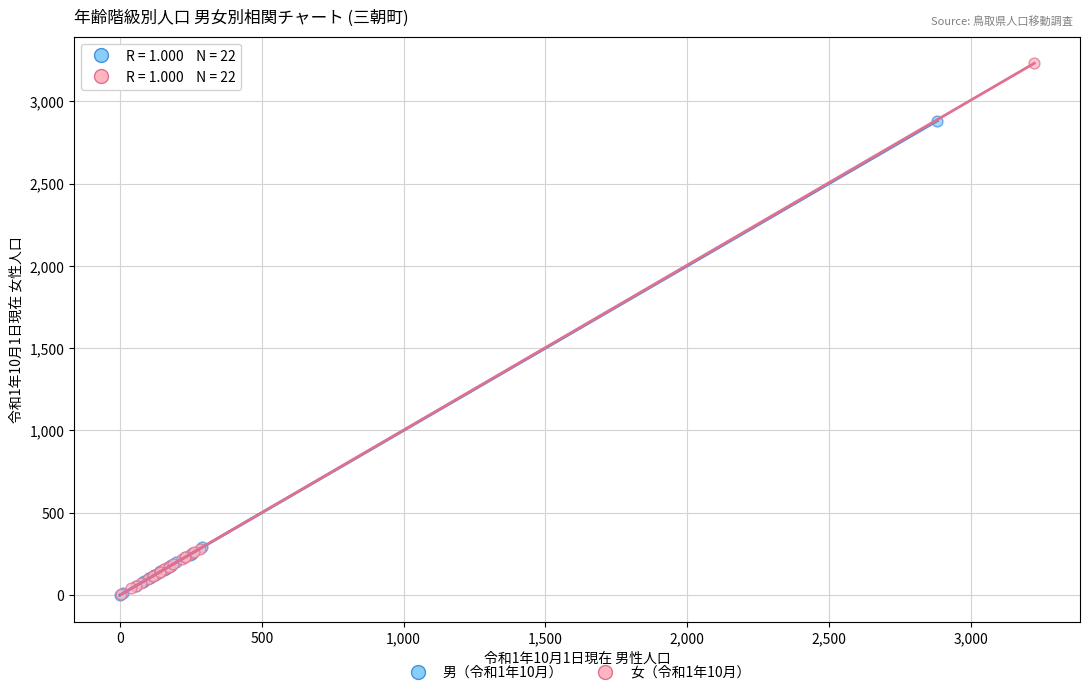

Which series has the widest spread of Y values?

女（令和1年10月）